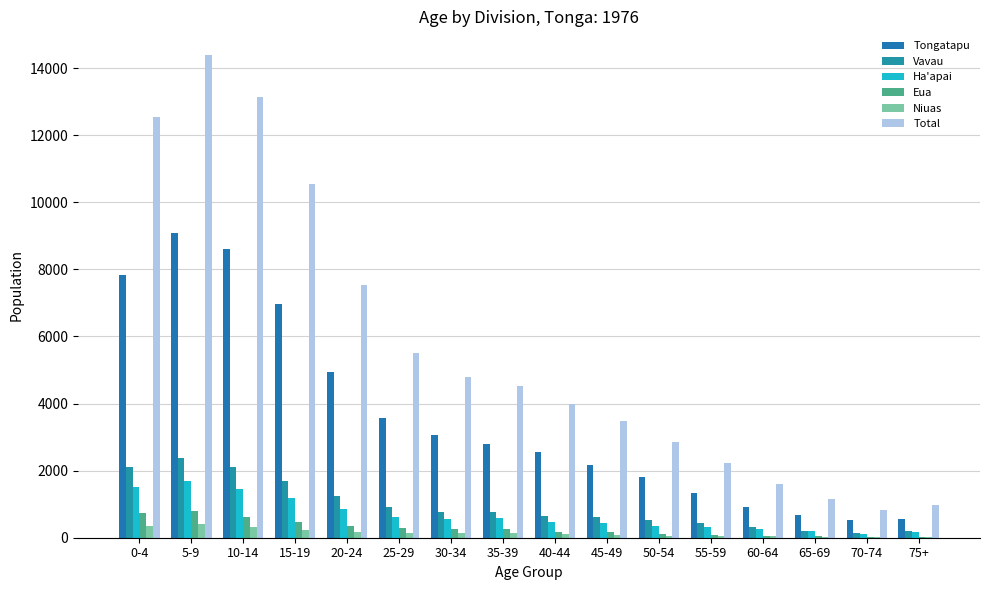

How many groups of bars are there?

16